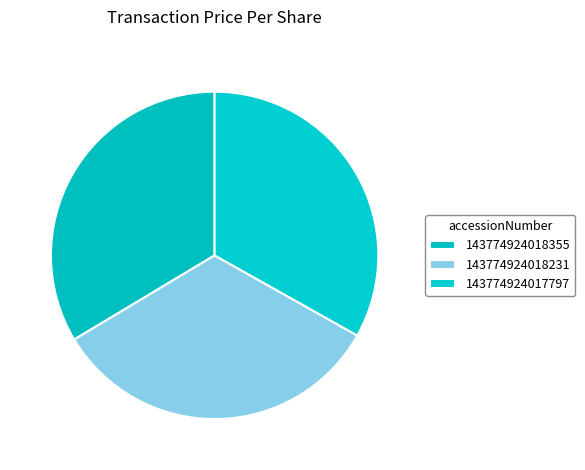

Which category has the smallest portion of the pie?

143774924017797